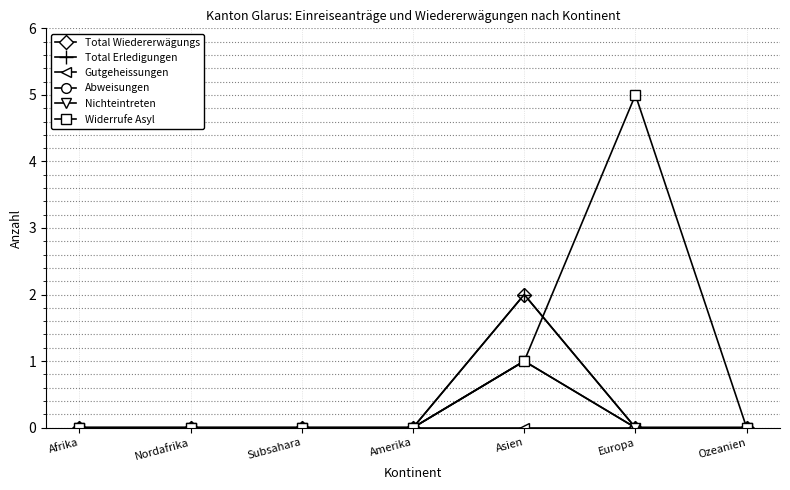

At which label does Nichteintreten reach its minimum?

Afrika